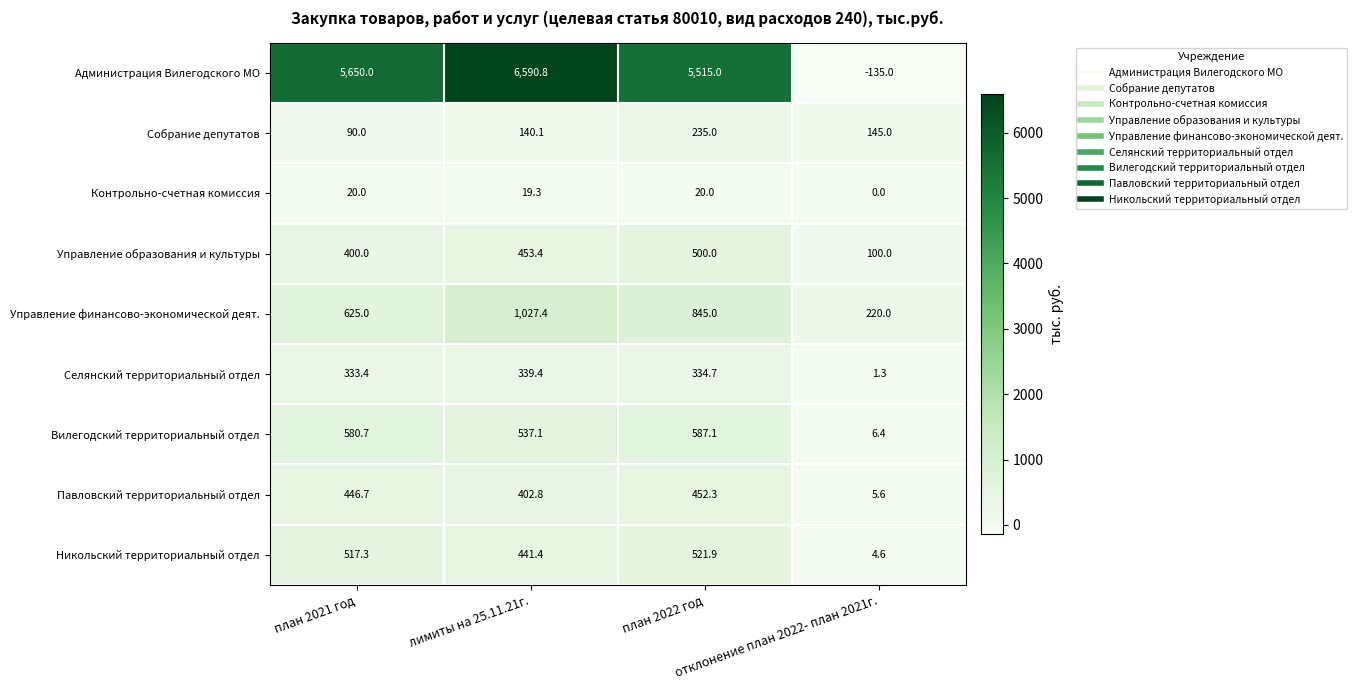

How many distinct data groups are displayed?

9